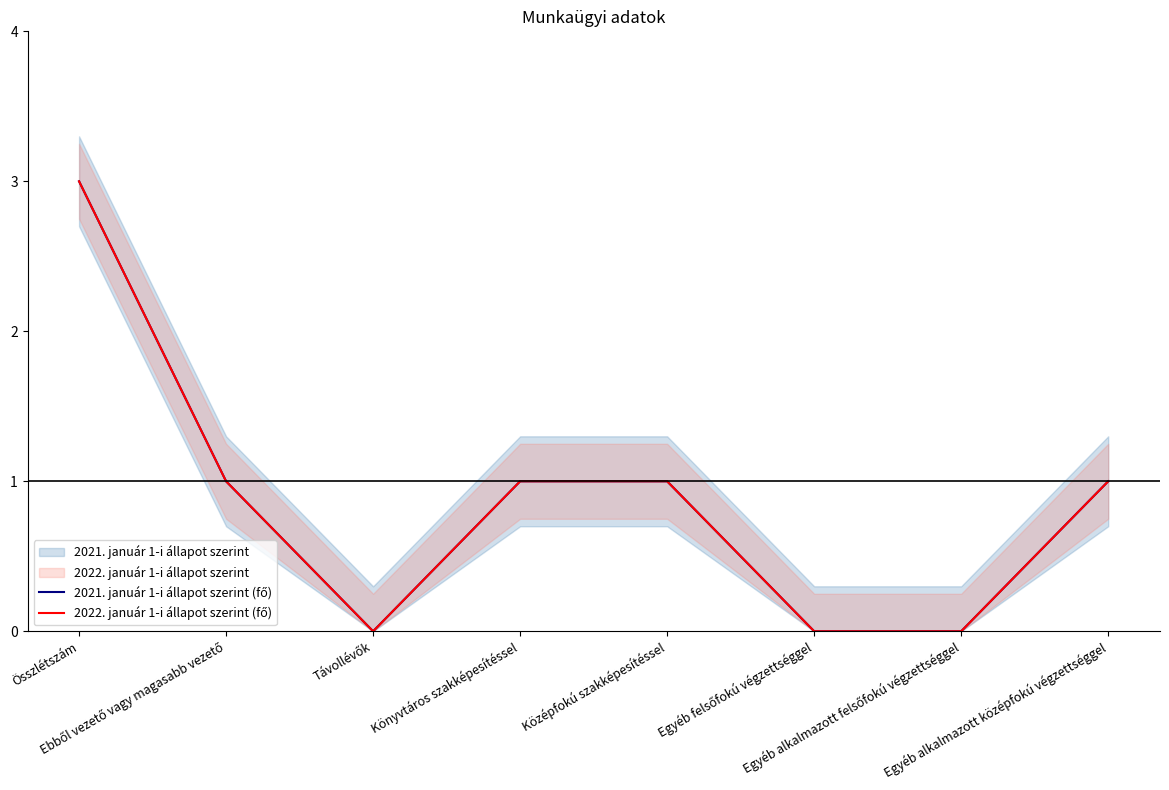

How many lines are shown in the chart?

2